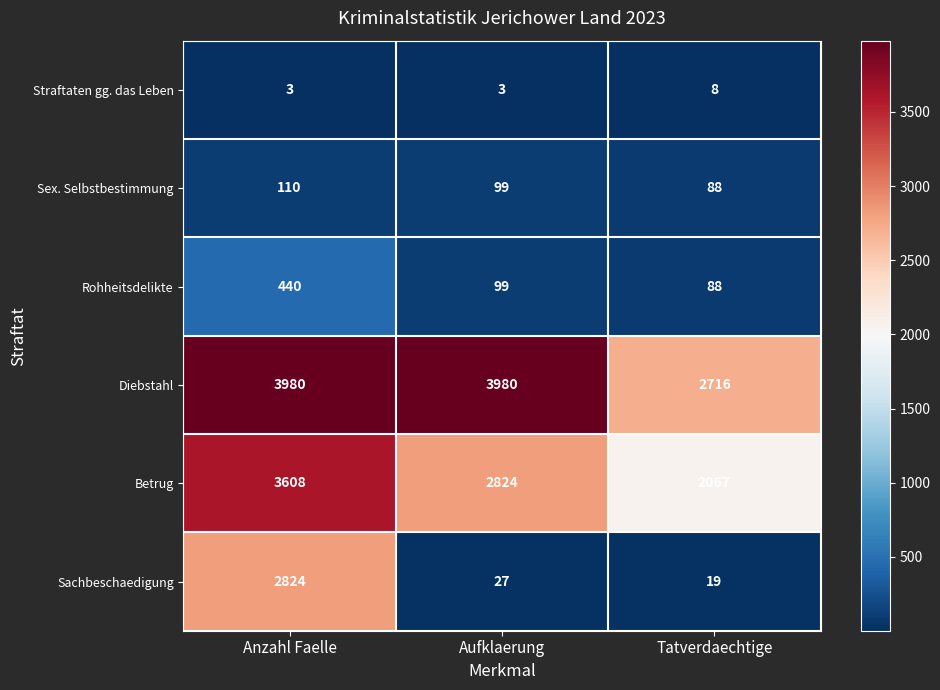

At how many categories does at least one series exceed 536?

3